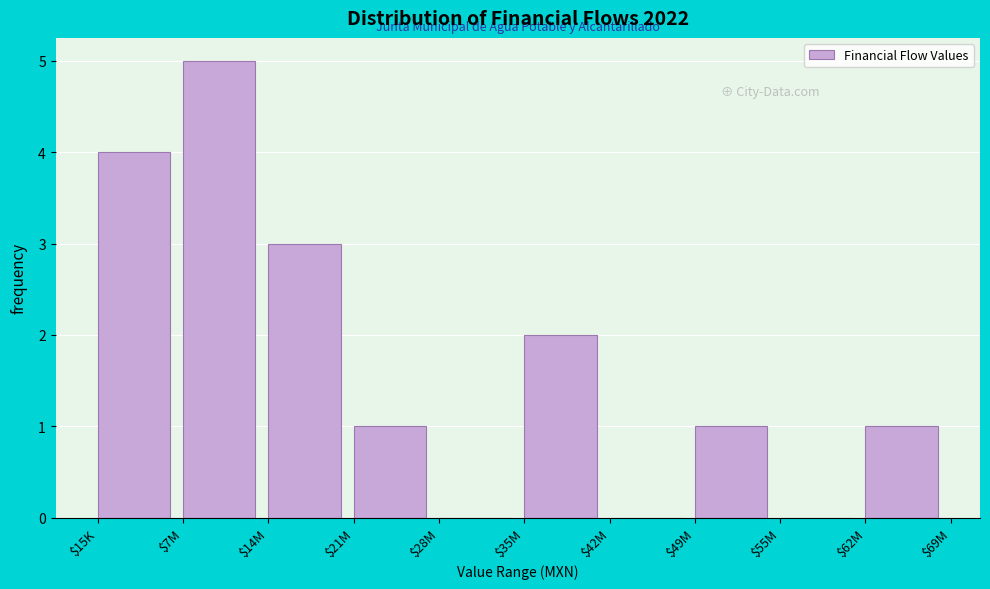

Read the value at $14M.

3